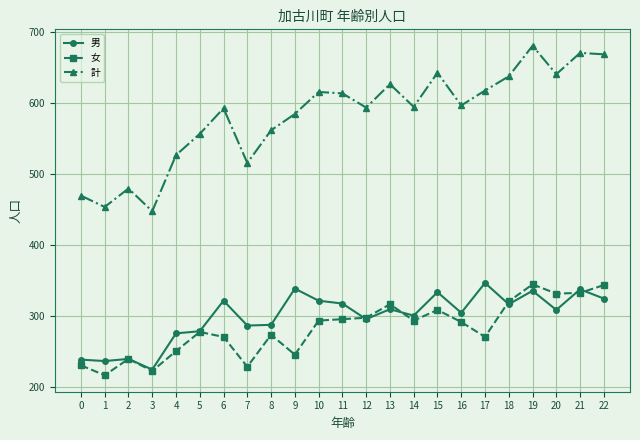

True or false: 男 and 計 intersect in this chart.

False